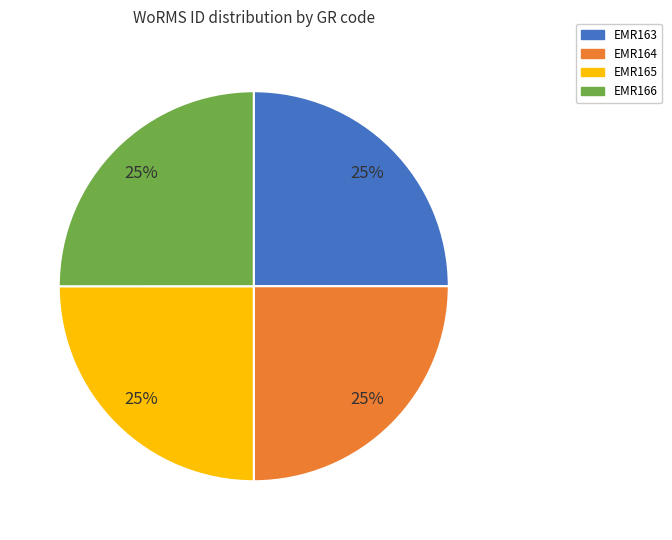

How many segments does this pie chart have?

4